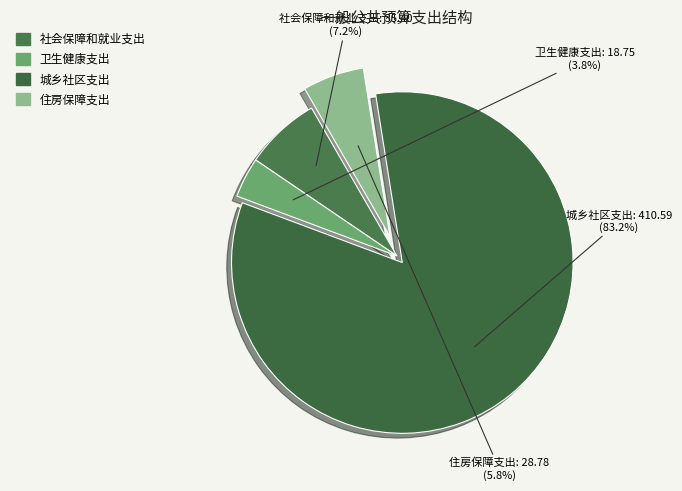

Is 卫生健康支出 the majority of the pie?

No